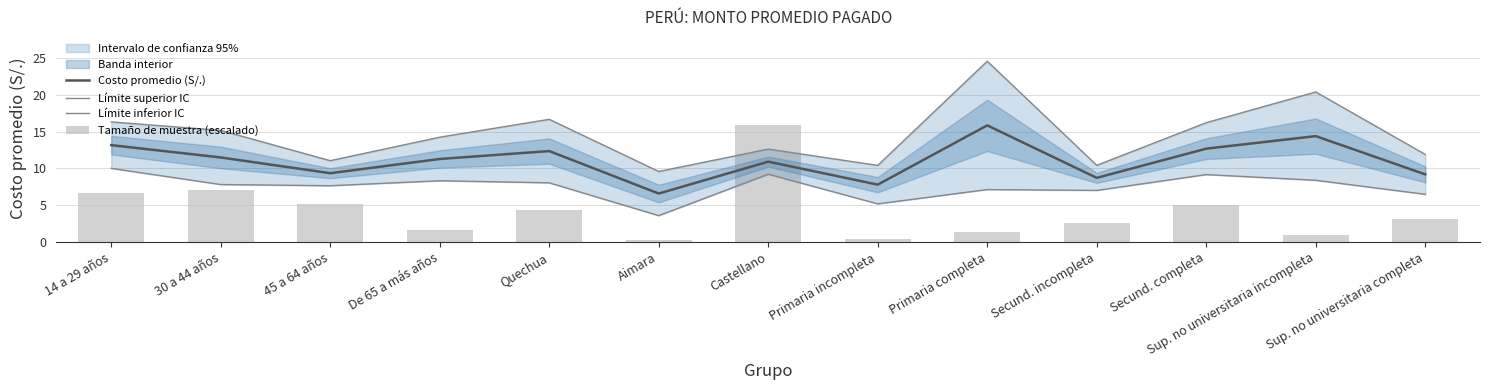

What is the label of the 3rd bar from the left?

45 a 64 años